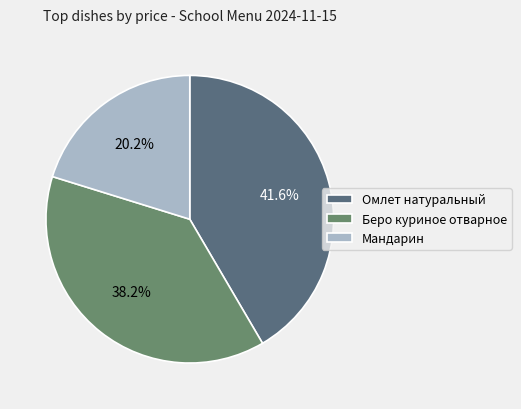

Is there any slice that represents more than half of the pie?

No